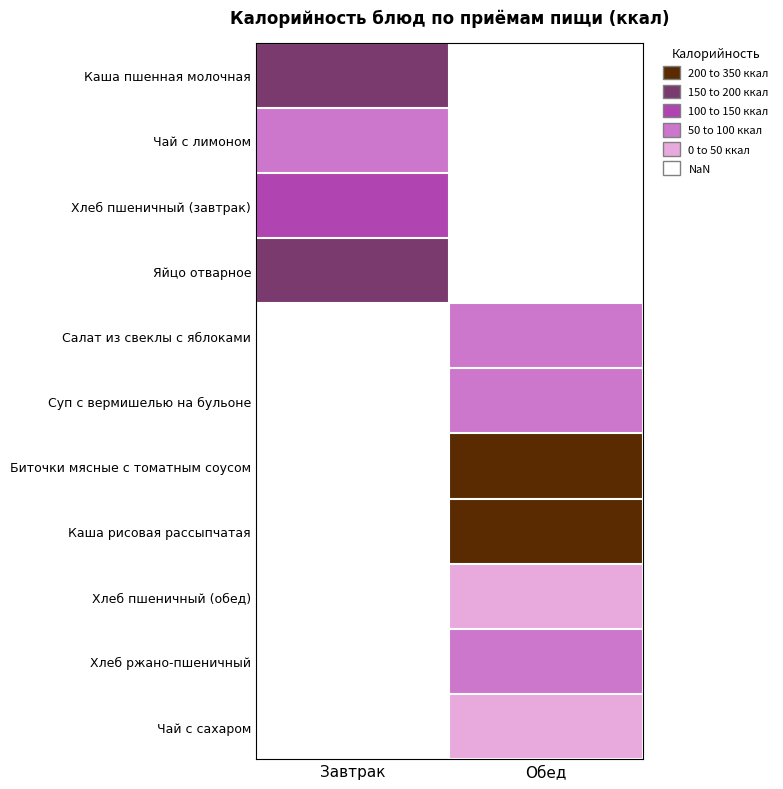

How many values in the Биточки мясные с томатным соусом series exceed 343?

1